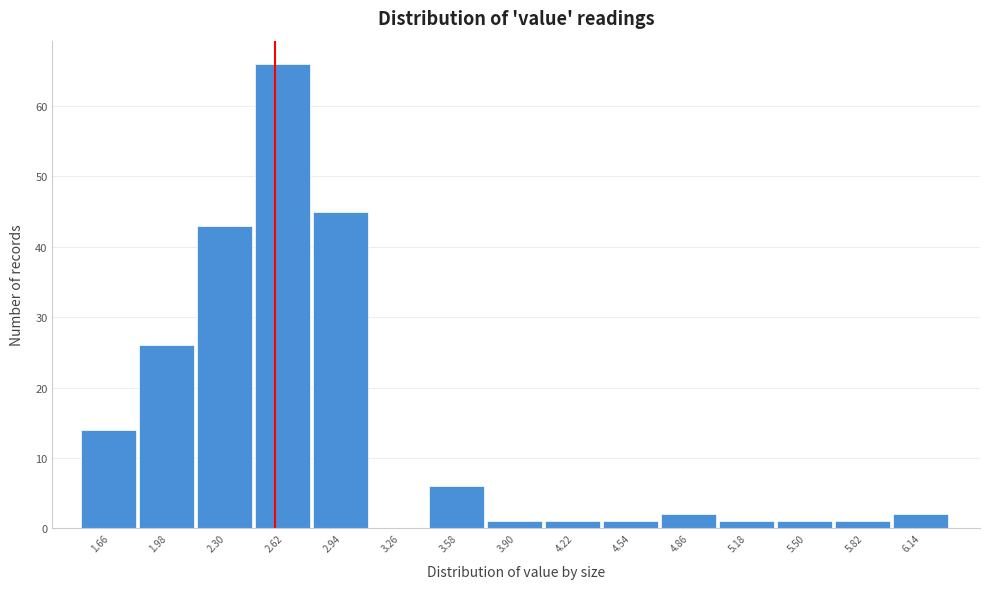

Reading left to right, list every bar in this chart as the range it spans on the x-axis followed by its height. Neither the bar edges nor the heights are printed on the chart, so give them approximately, as read against the axes.

1.50 to 1.82: 14
1.82 to 2.14: 26
2.14 to 2.46: 43
2.46 to 2.78: 66
2.78 to 3.10: 45
3.10 to 3.42: 0
3.42 to 3.74: 6
3.74 to 4.06: 1
4.06 to 4.38: 1
4.38 to 4.70: 1
4.70 to 5.02: 2
5.02 to 5.34: 1
5.34 to 5.66: 1
5.66 to 5.98: 1
5.98 to 6.30: 2